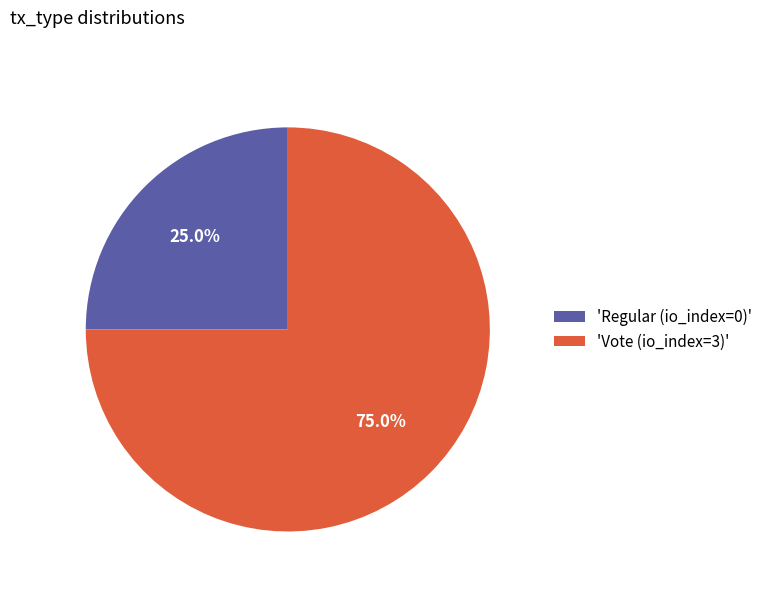

Which slice is the smallest?

'Regular (io_index=0)'